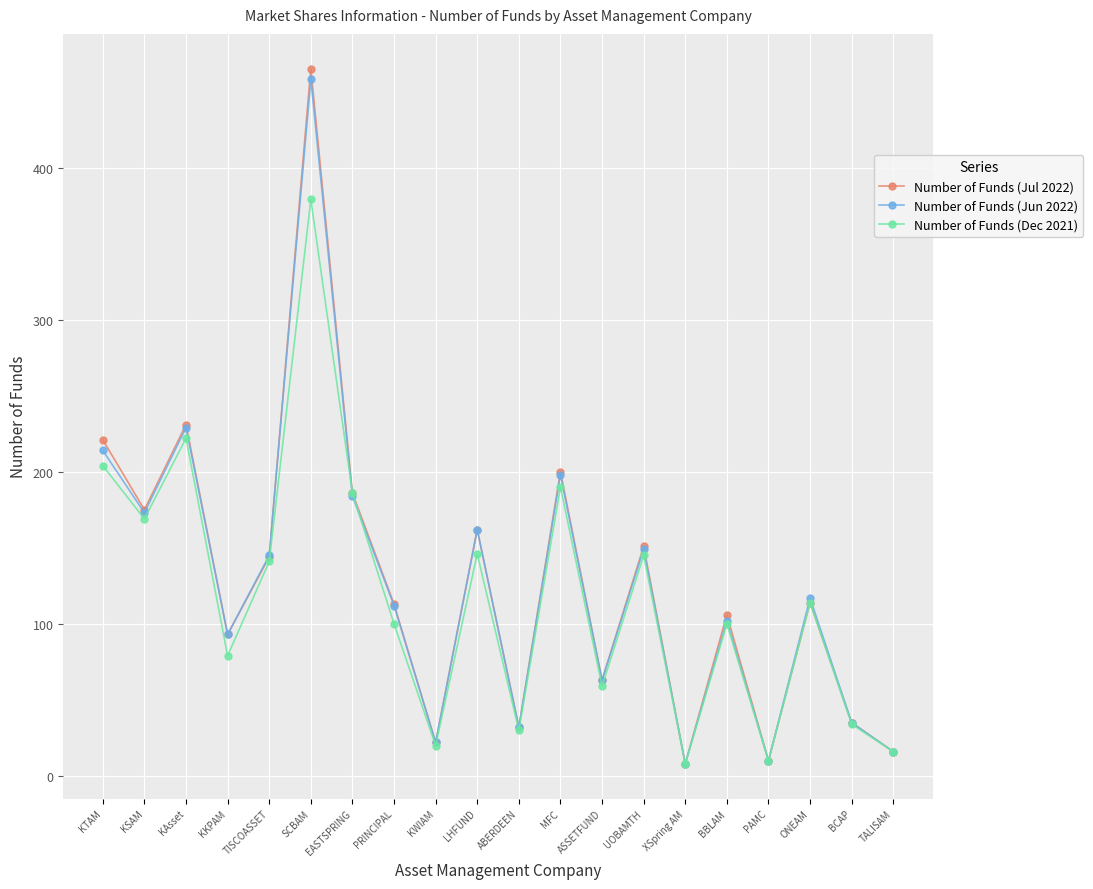

What is the total value across all series at KSAM?

517